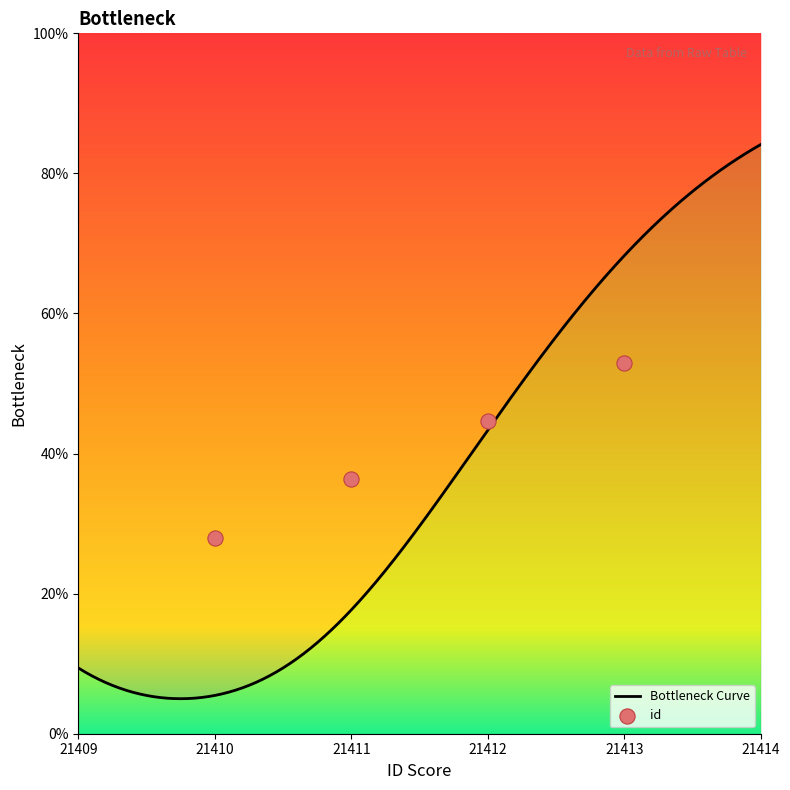

What is the ratio of the value at 21411 to the value at 21410?

1.3